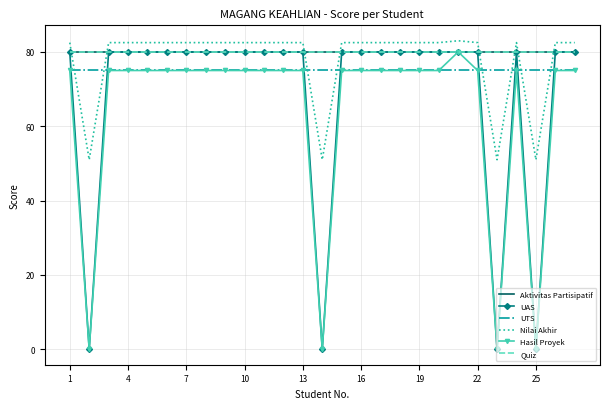

True or false: UAS and Aktivitas Partisipatif cross at least once.

False